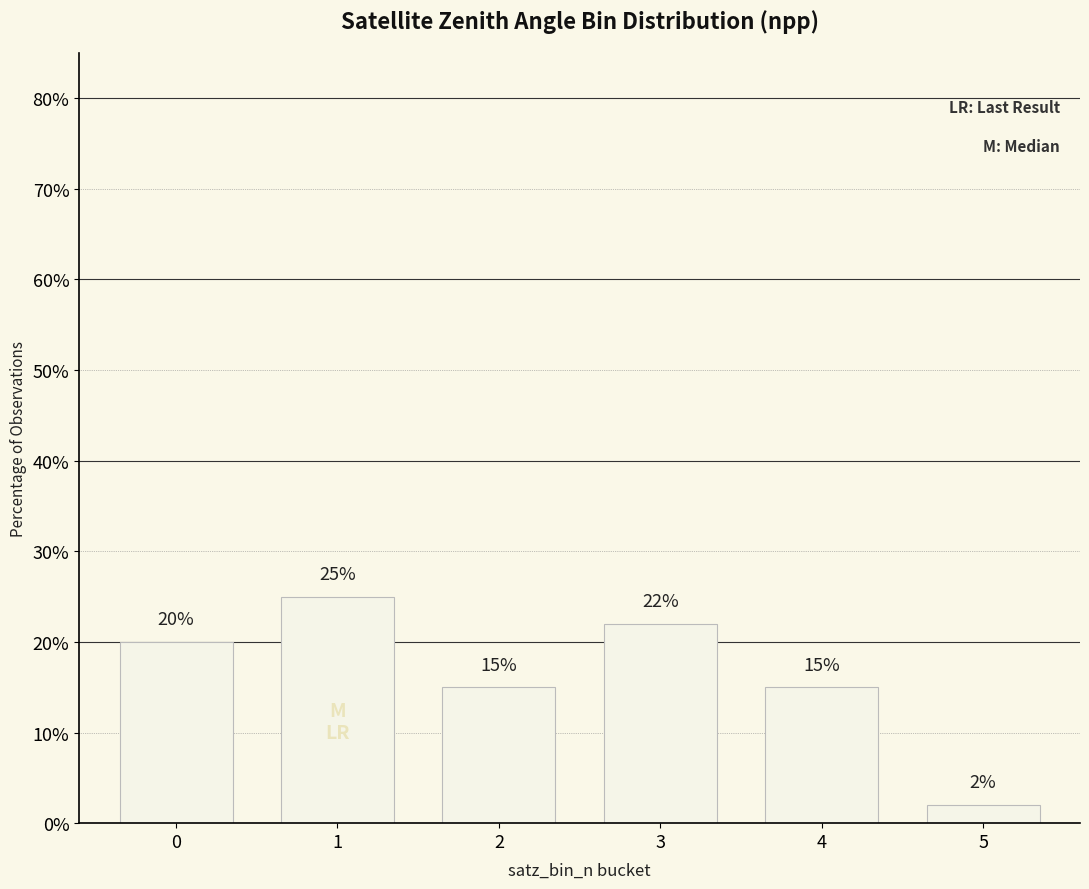

True or false: the data shows 22 at 3.

True